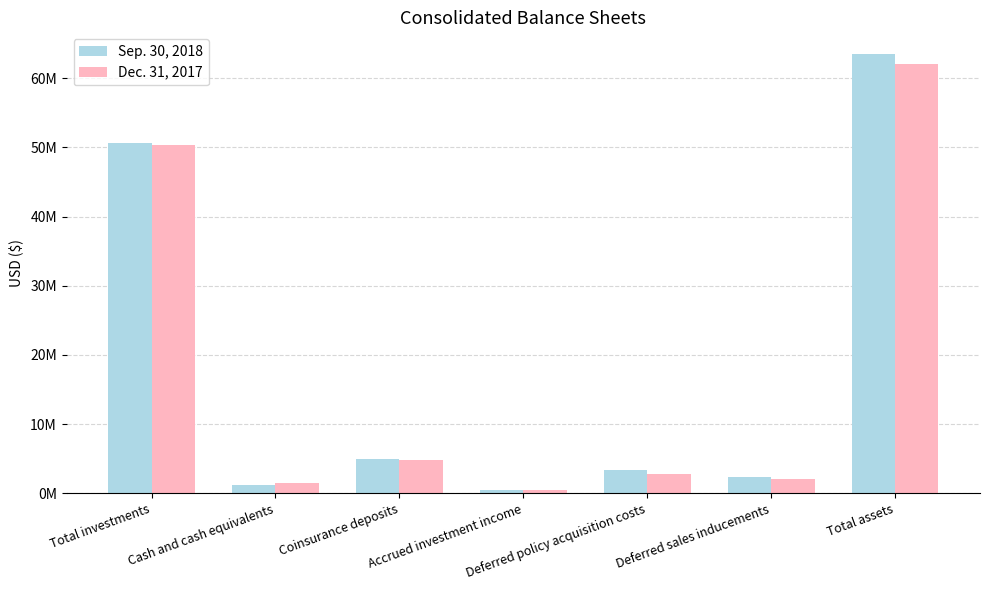

Reading left to right, extract all data points from this chart.

Sep. 30, 2018: 50618366	1129242	5017255	481999	3318733	2384161	63448998
Dec. 31, 2017: 50300705	1434045	4858289	429008	2714523	2001892	62030736